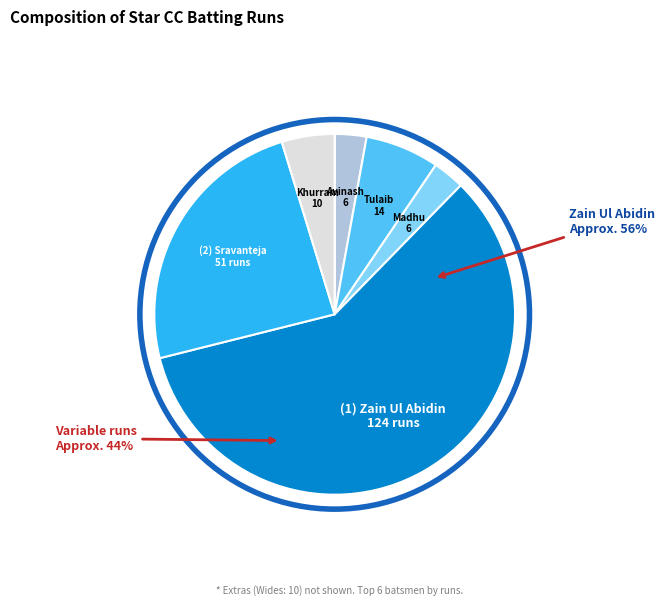

How many slices are in this pie chart?

6